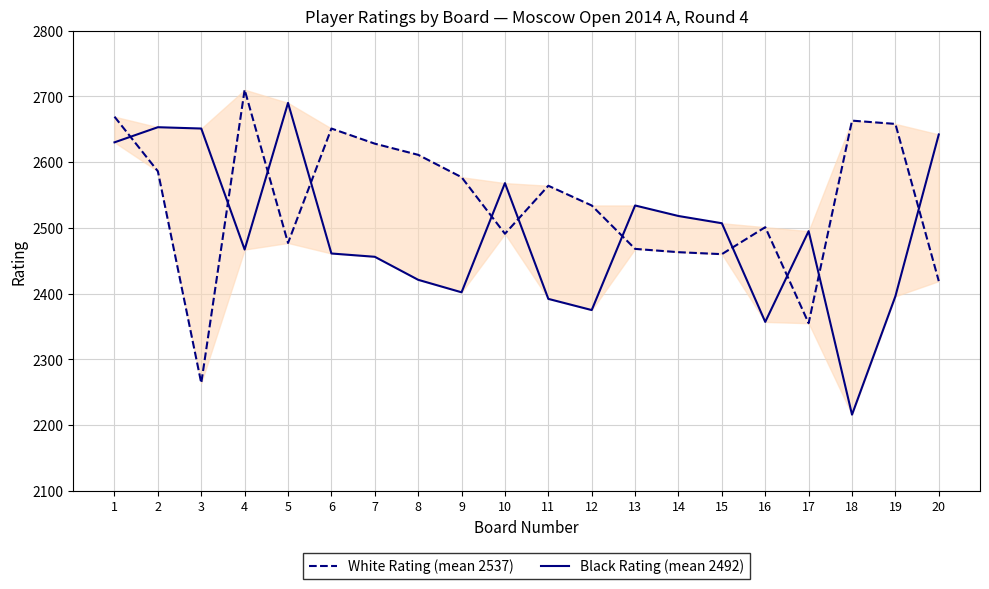

What is the greatest value displayed?

2710